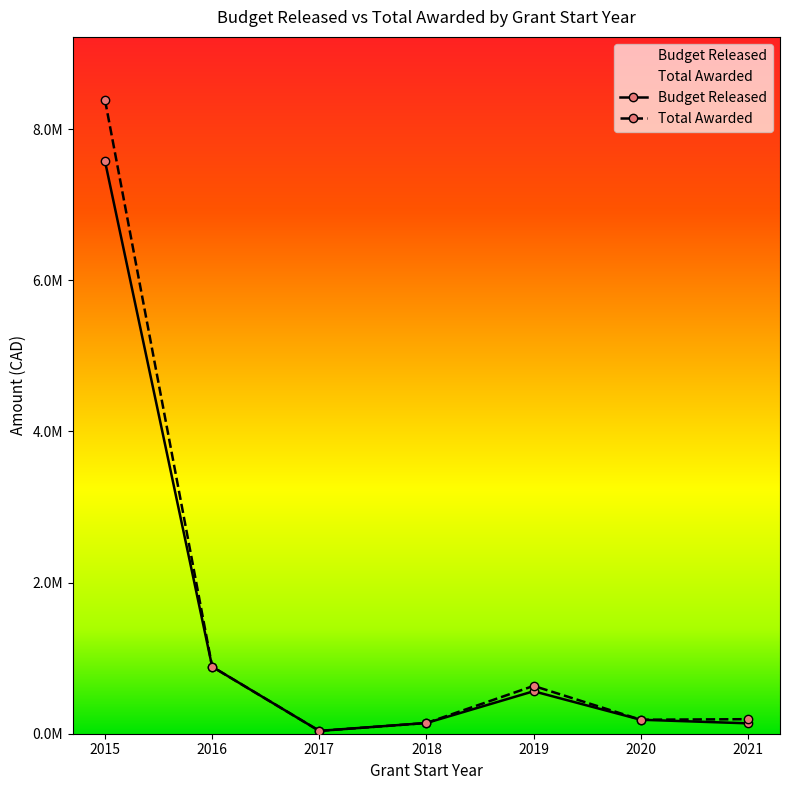

How many series are shown in this chart?

2